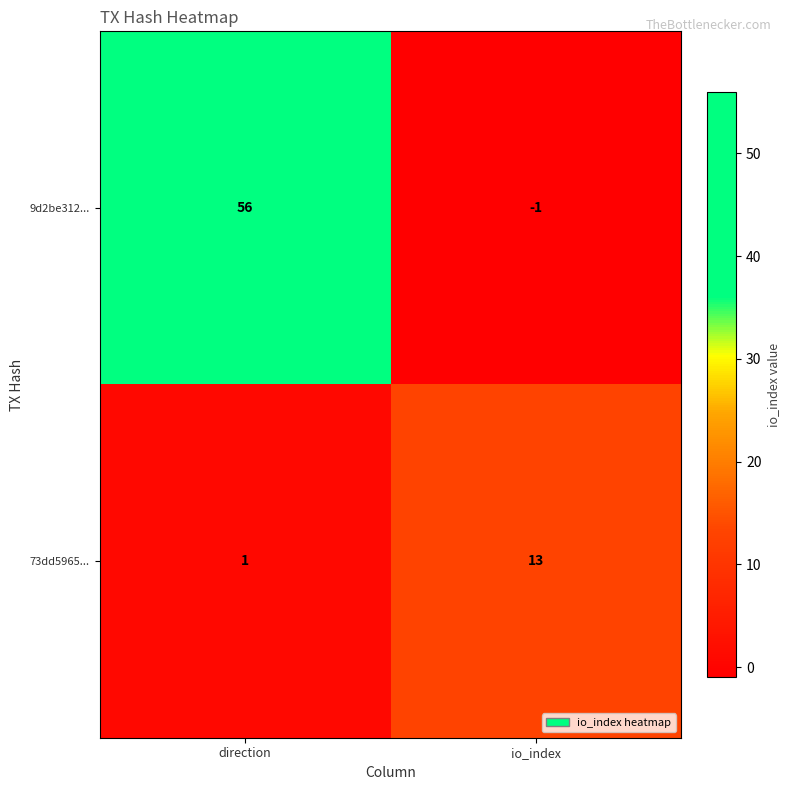

Rank the series by their average value, from highest to lowest.

9d2be312..., 73dd5965...